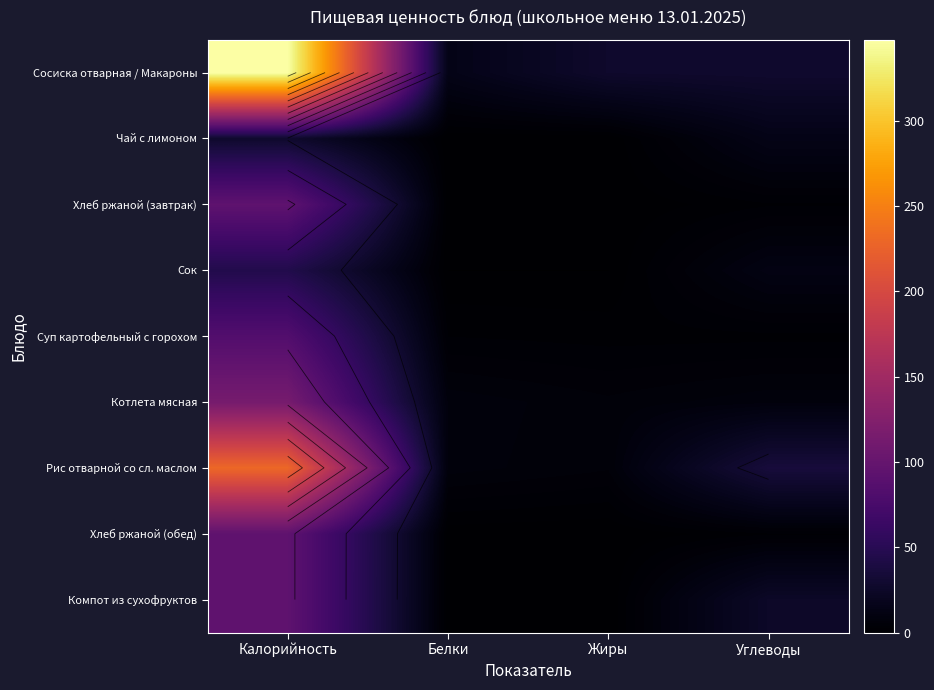

What is the difference between the maximum and minimum values in the Рис отварной со сл. маслом series?

224.8